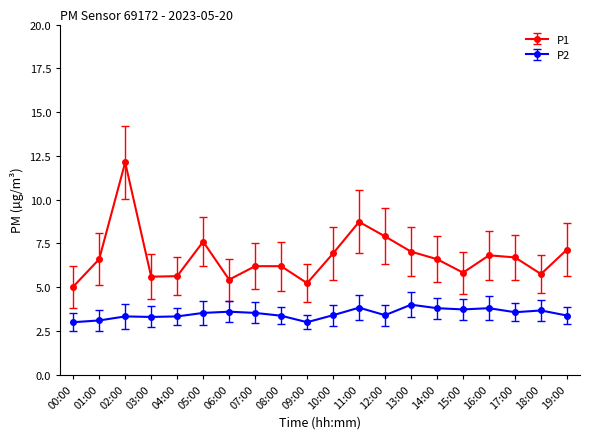

Which series has the widest spread of values?

P1